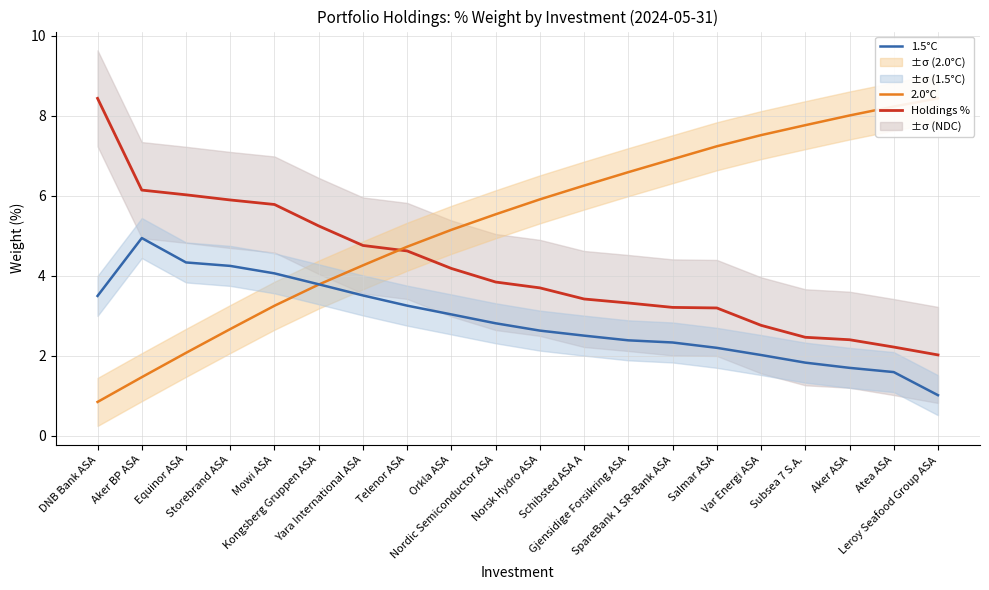

Does the chart display data point markers on the line(s)?

No